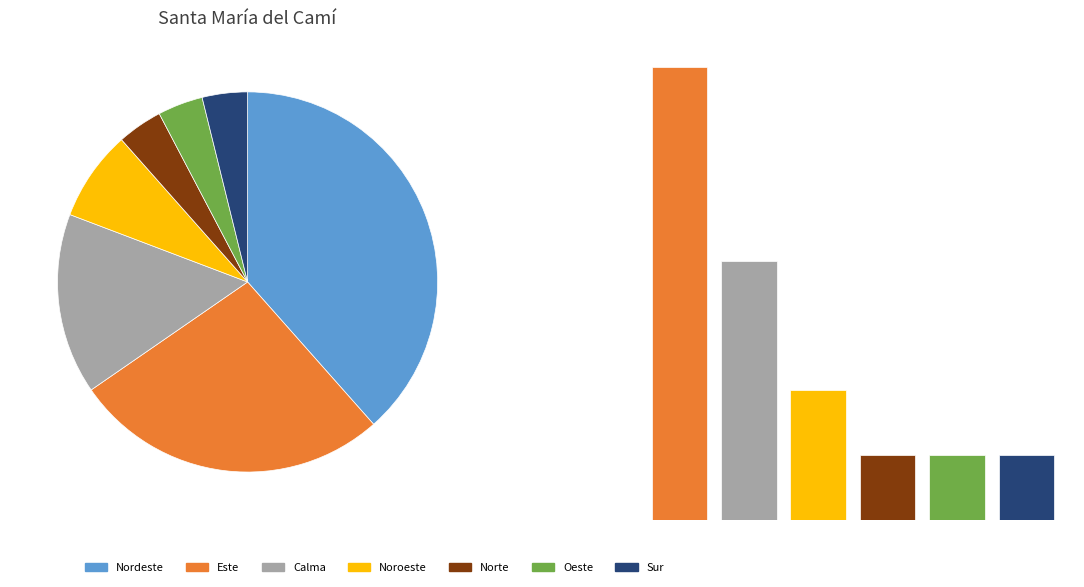

What percentage is the Norte slice, to the nearest percent?

4%